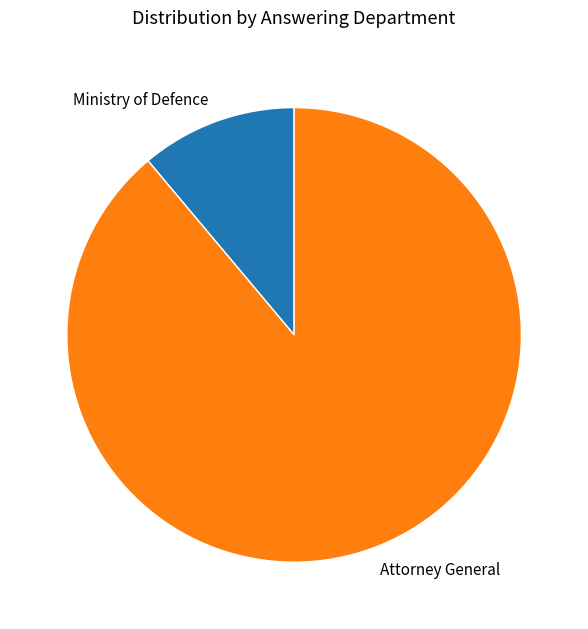

Is it true that Attorney General is 94% of the pie?

False